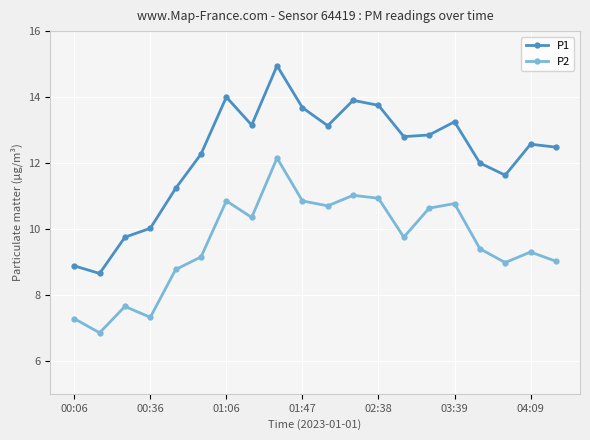

What is the sum of all P2 values?

191.7